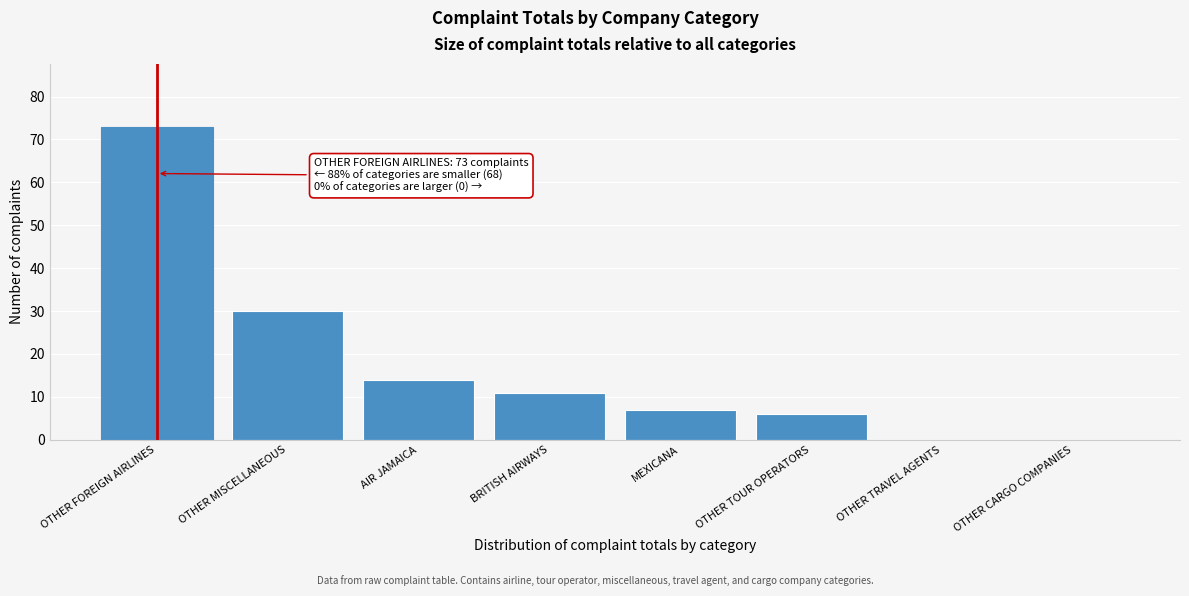

Reading right to left, what are all the values shown in this chart?

OTHER CARGO COMPANIES=0	OTHER TRAVEL AGENTS=0	OTHER TOUR OPERATORS=6	MEXICANA=7	BRITISH AIRWAYS=11	AIR JAMAICA=14	OTHER MISCELLANEOUS=30	OTHER FOREIGN AIRLINES=73